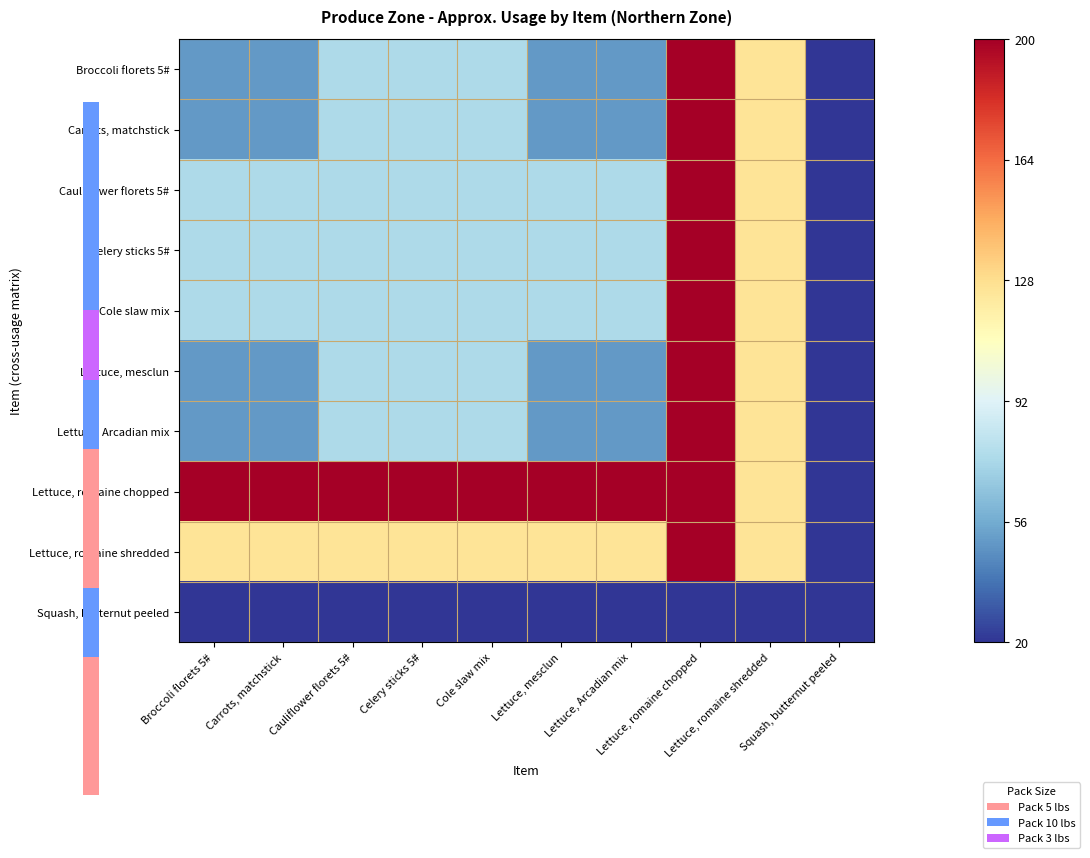

Where is Lettuce, mesclun nearest to the value 110?

Lettuce, romaine shredded